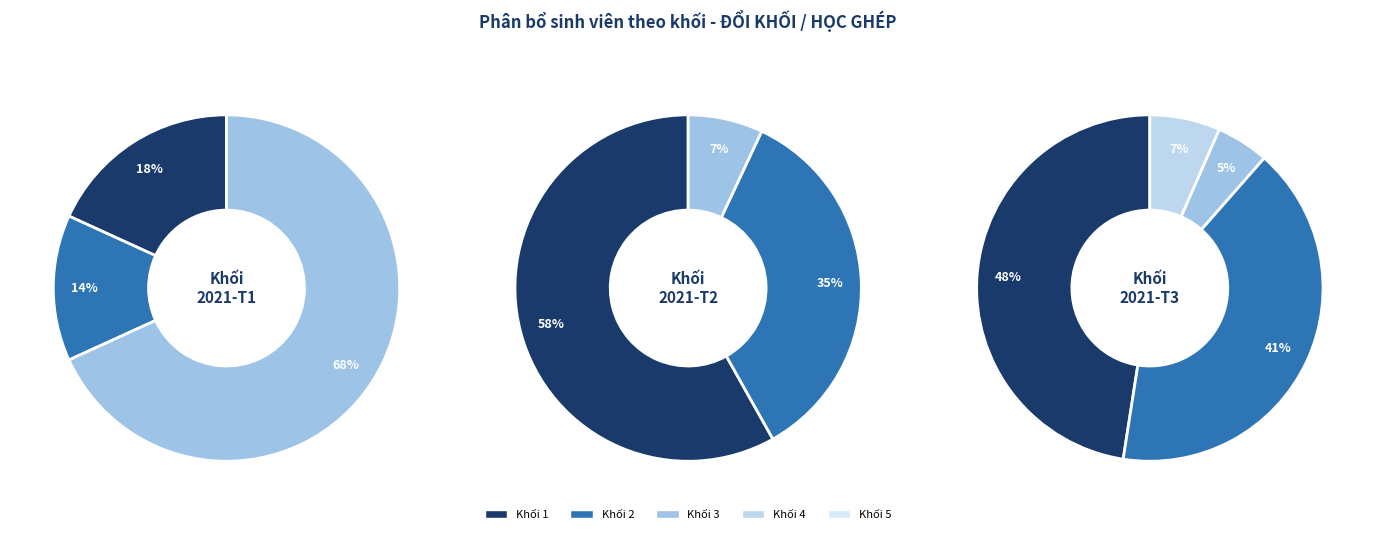

True or false: Khối 2 (Thứ Ba Ngày 21/12/2021) accounts for 1% of the total.

False